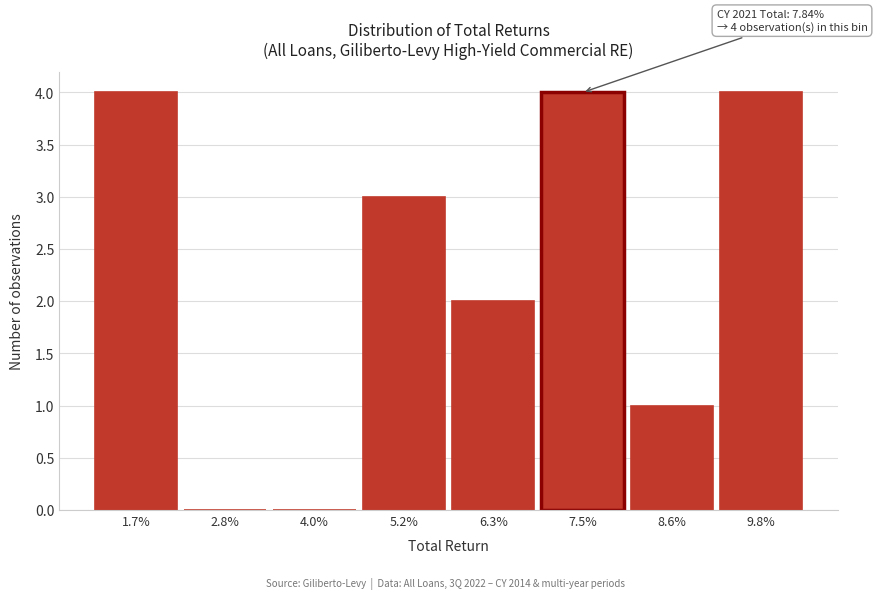

Reading left to right, transcribe all the data shown in this chart.

1.7%=4	2.8%=0	4.0%=0	5.2%=3	6.3%=2	7.5%=4	8.6%=1	9.8%=4